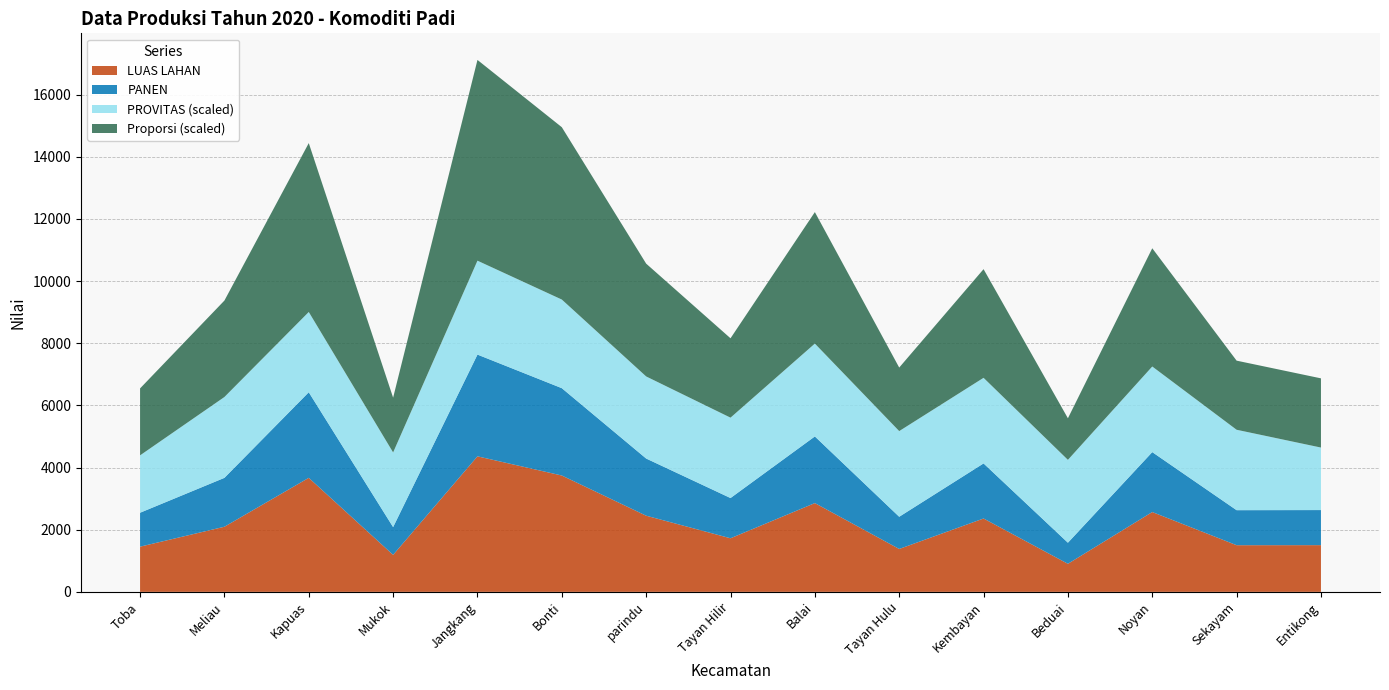

At which category is the sum across all series the highest?

Jangkang